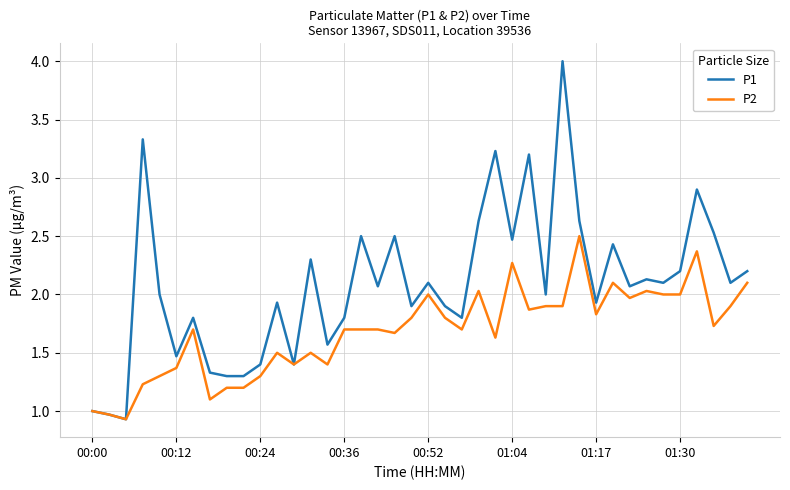

Which series has the largest total across all categories?

P1